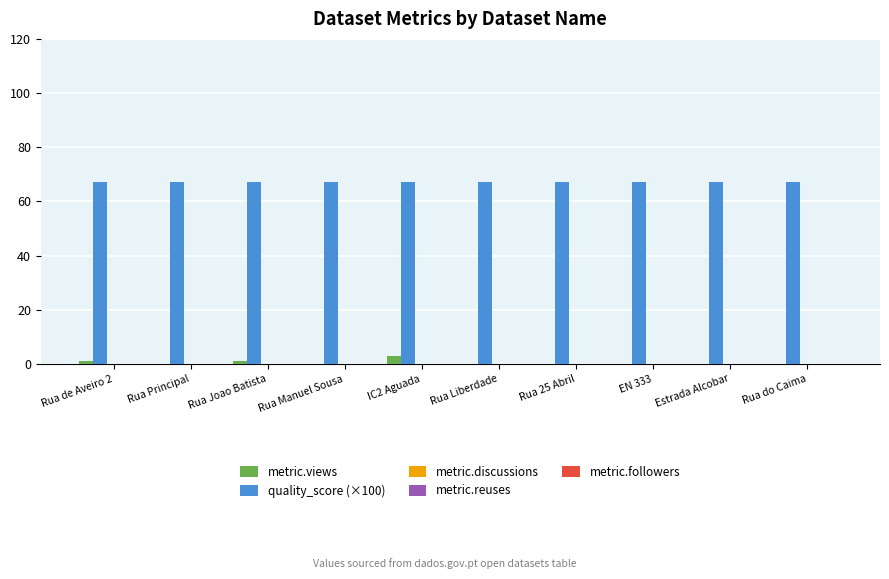

What is the highest value of the quality_score (×100) series?

67